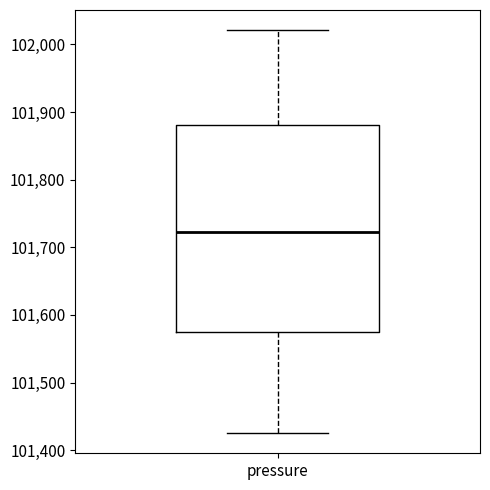

Where is the upper edge of the box for pressure on the y-axis? The values are not printed on the chart, so give them approximately, as read against the axis.

101880